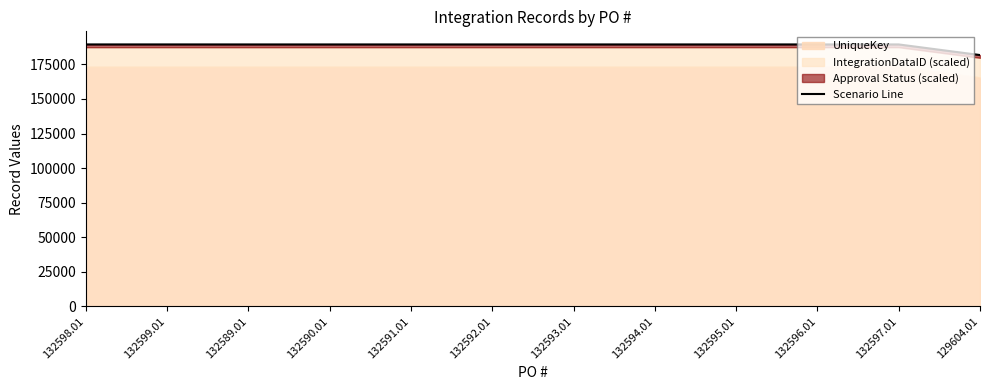

What position from the left is 132590.01?

4